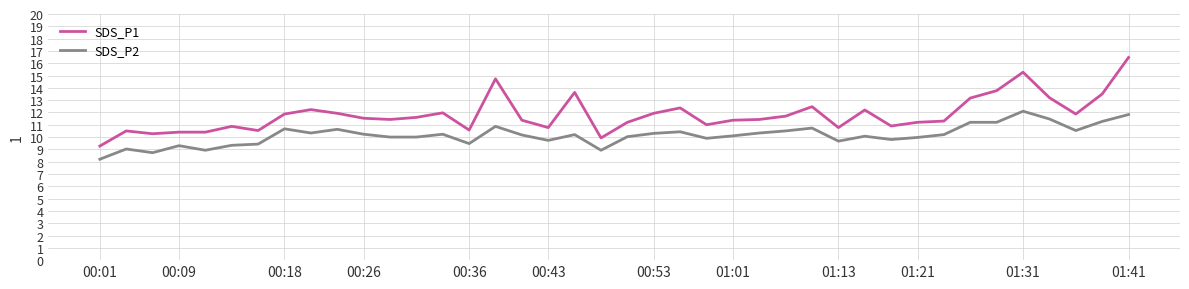

What is the difference between the maximum and minimum values in the SDS_P1 series?

7.2